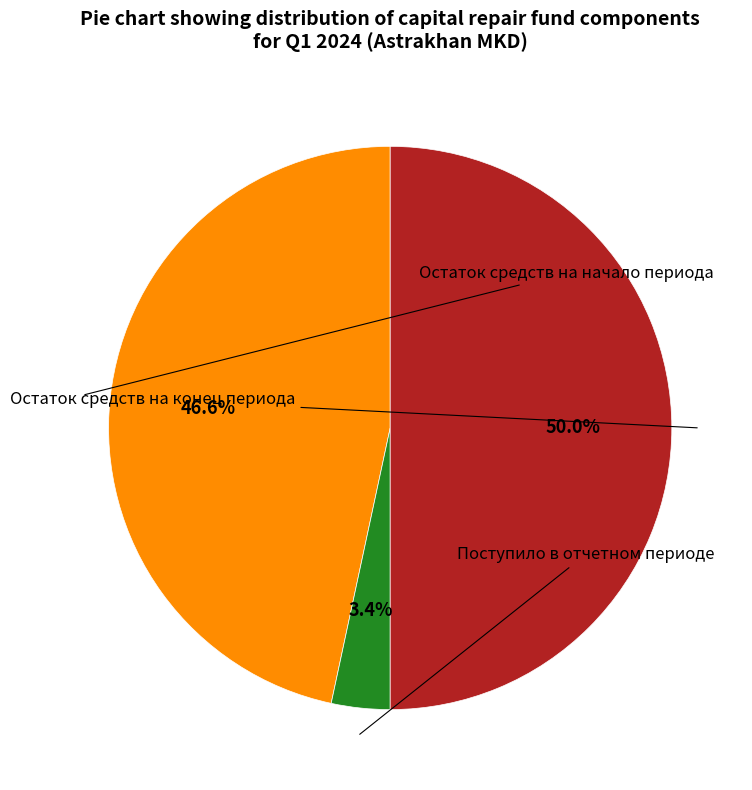

To the nearest percent, what is the average slice percentage?

33%